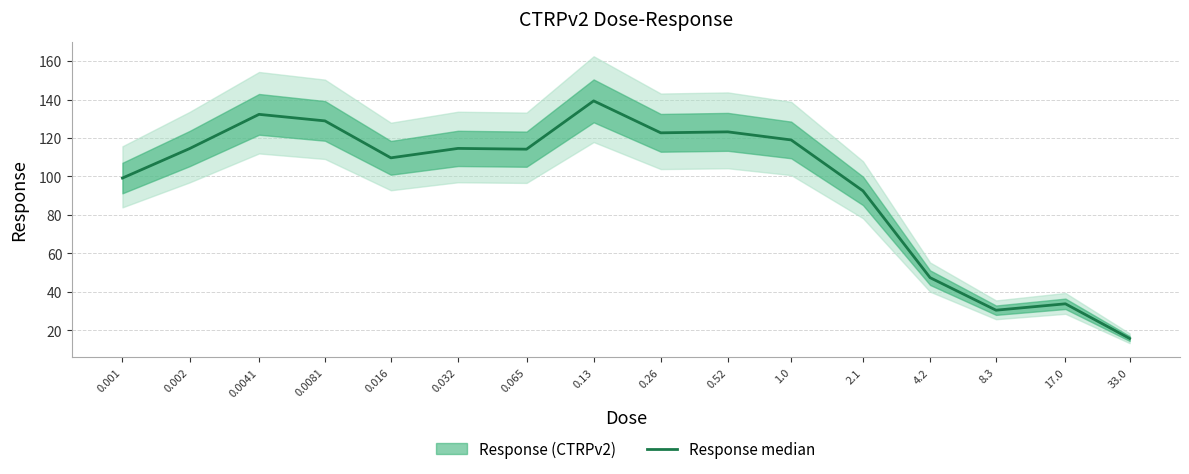

Rank the categories by value from highest to lowest.

0.13, 0.0041, 0.0081, 0.52, 0.26, 1.0, 0.032, 0.002, 0.065, 0.016, 0.001, 2.1, 4.2, 17.0, 8.3, 33.0